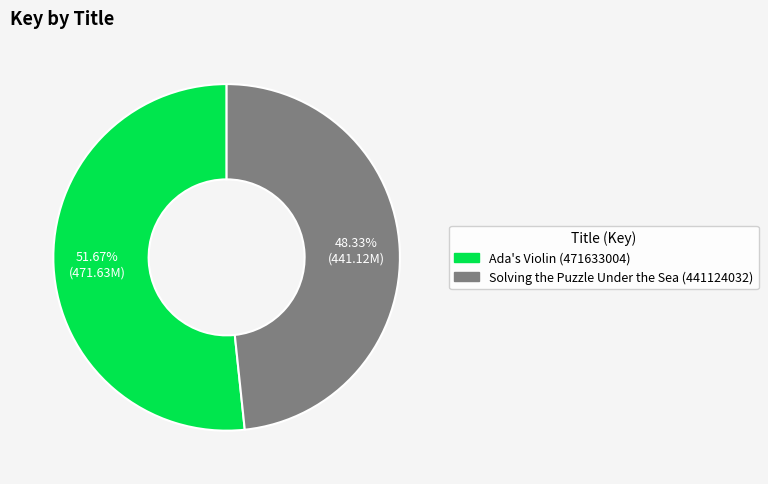

Approximately how many times larger is the value at Solving the Puzzle Under the Sea (441124032) compared to Ada's Violin (471633004)?

0.9